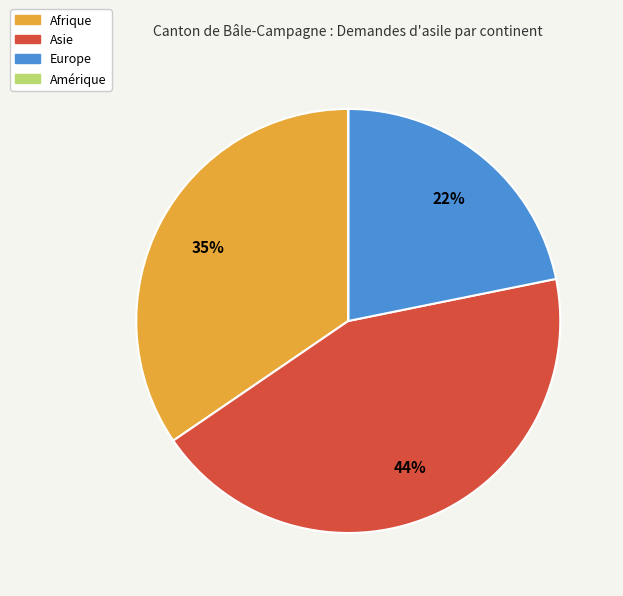

The Asie slice represents 58% of the pie. True or false?

False